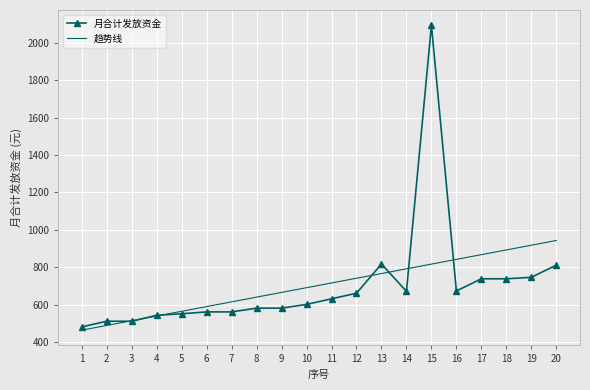

What is the maximum value for 趋势线?

942.8